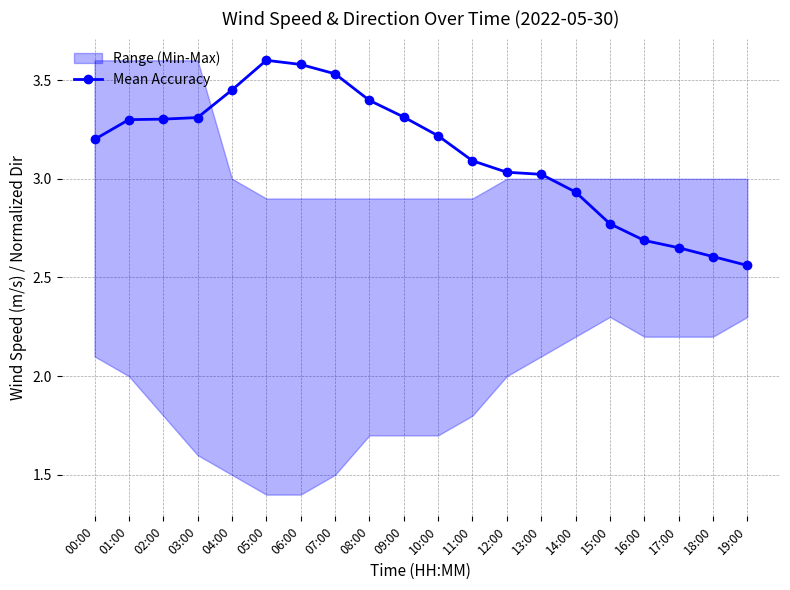

What is the minimum value shown in the chart?

2.6